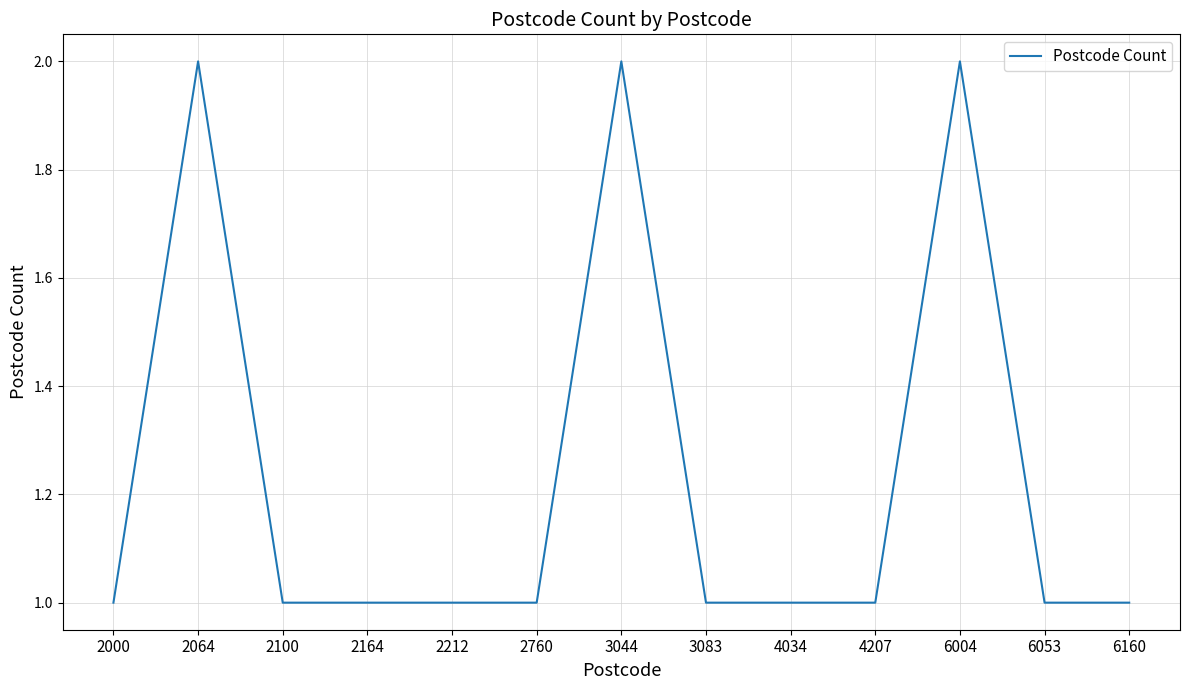

What is the maximum value shown in the chart?

2